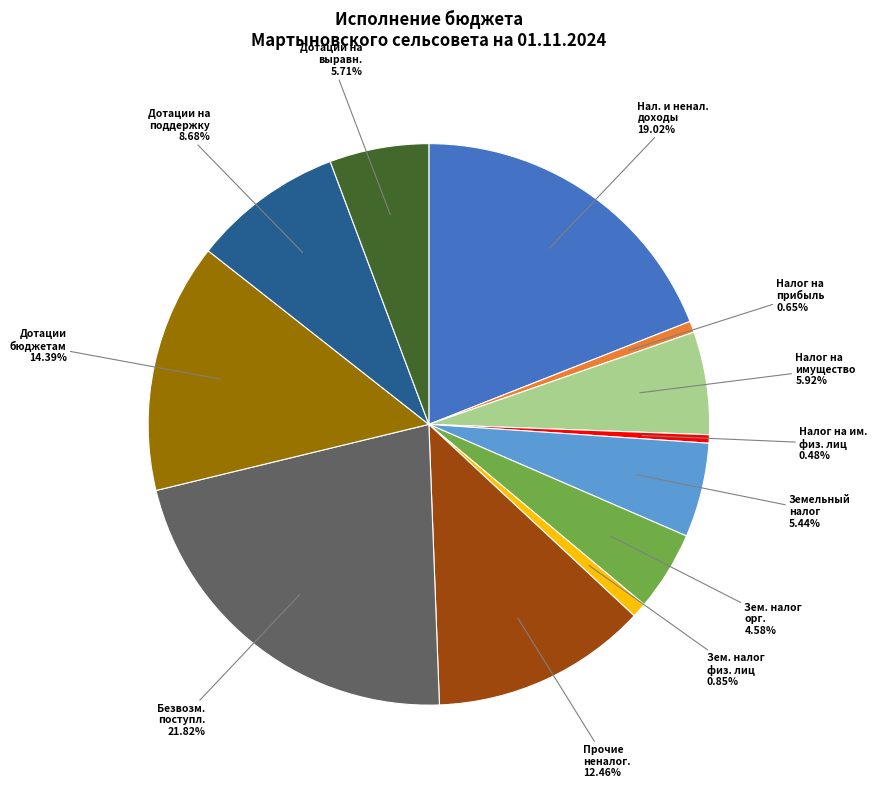

Is there a majority slice in this chart?

No